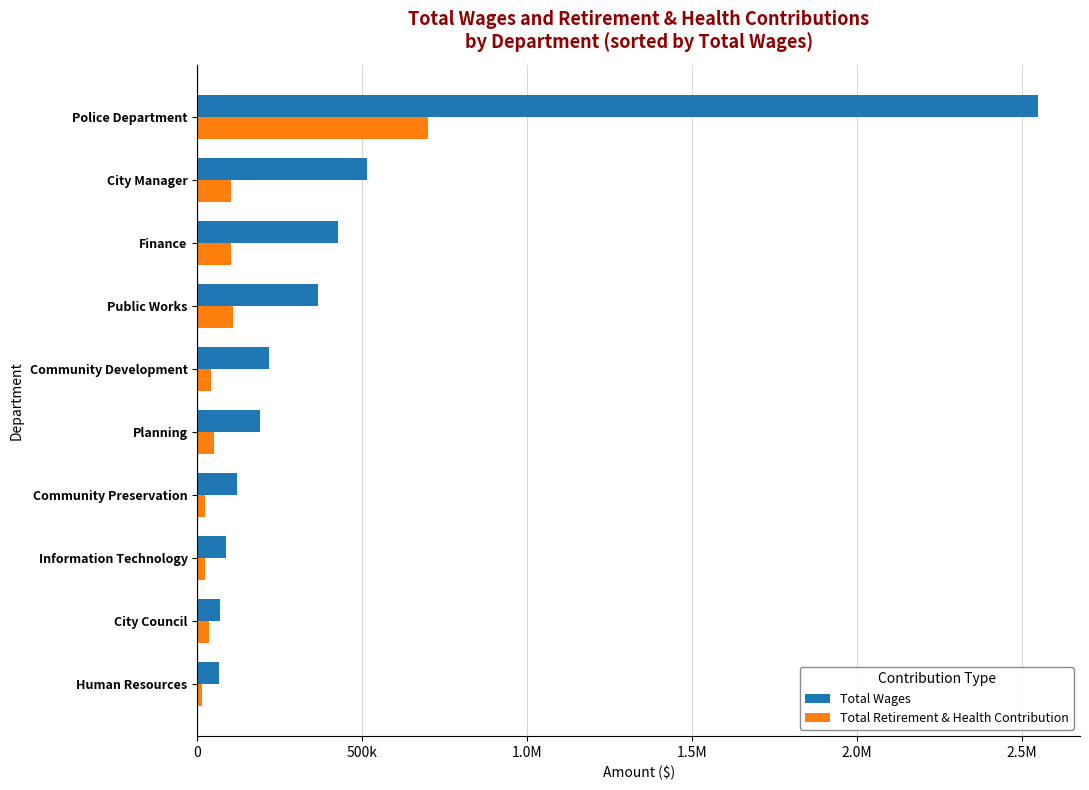

What are all the series names shown in the legend?

Total Wages, Total Retirement & Health Contribution